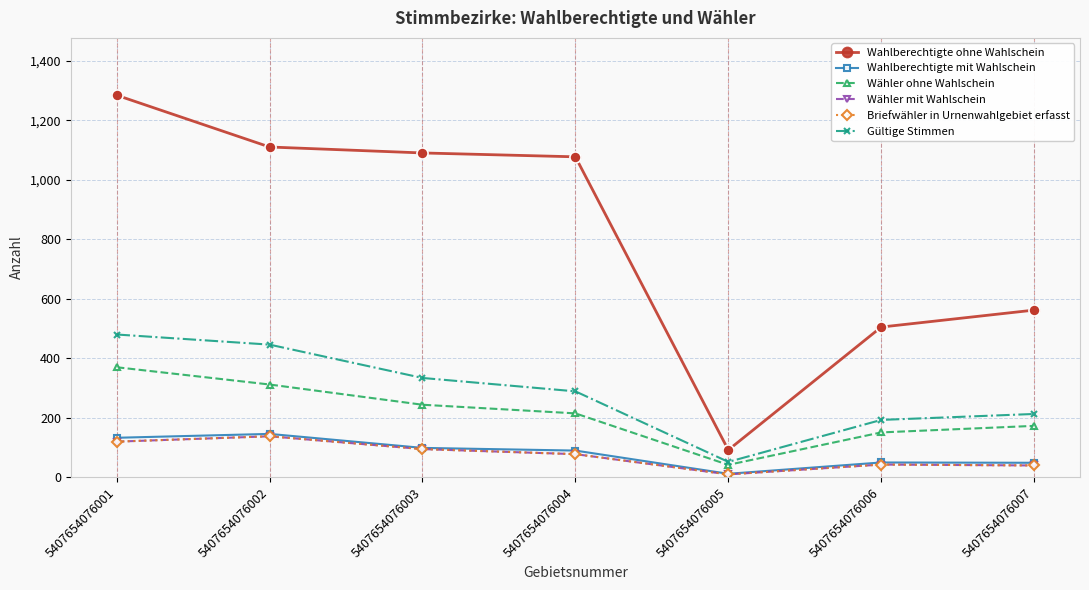

The Briefwähler in Urnenwahlgebiet erfasst series shows 78 at 5407654076004. True or false?

True